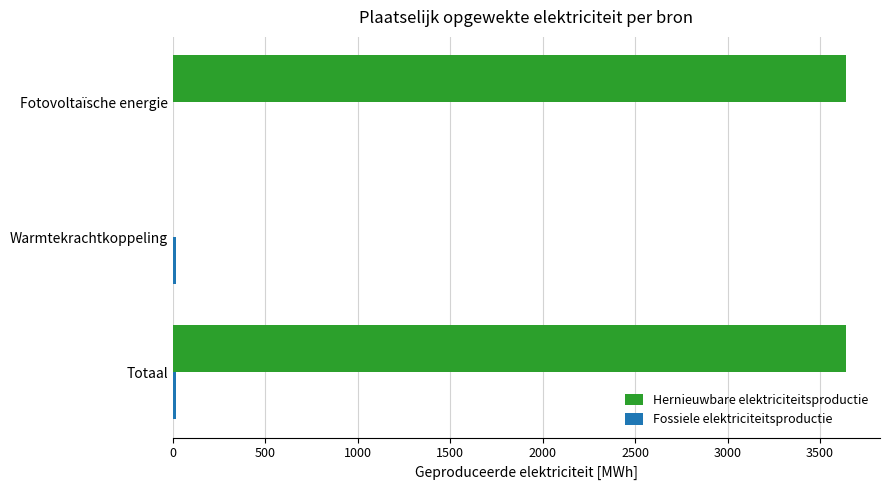

The value of Hernieuwbare elektriciteitsproductie at Fotovoltaïsche energie is 3642.7. True or false?

True